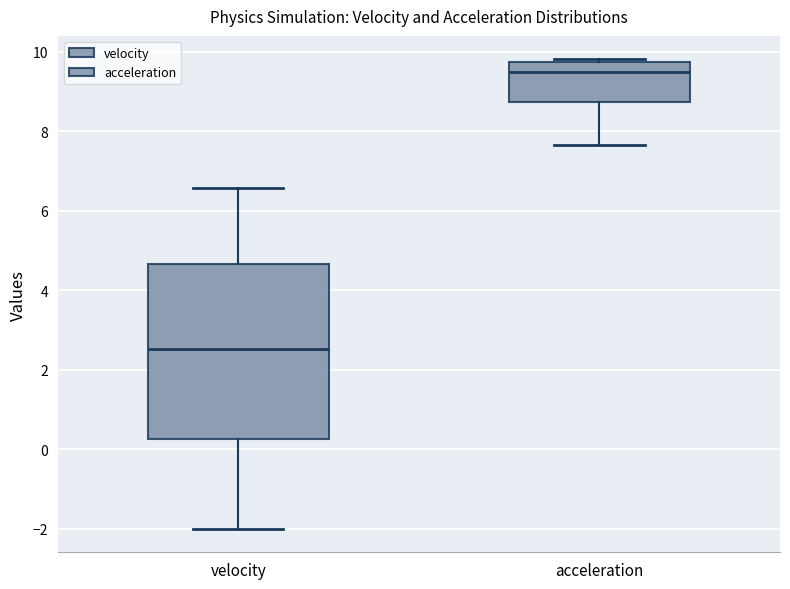

Where is the upper edge of the box for velocity on the y-axis? The values are not printed on the chart, so give them approximately, as read against the axis.

4.6